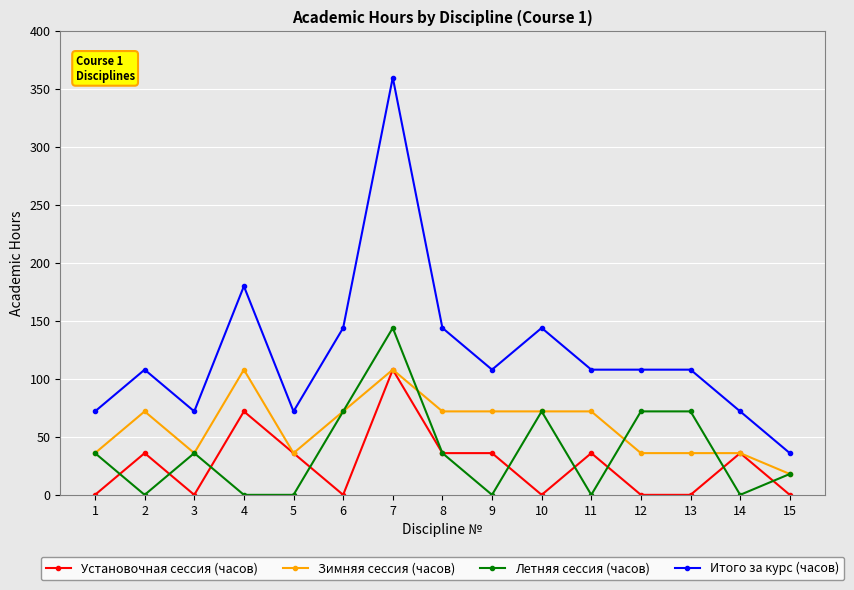

The value of Итого за курс (часов) at 13 is 108. True or false?

True